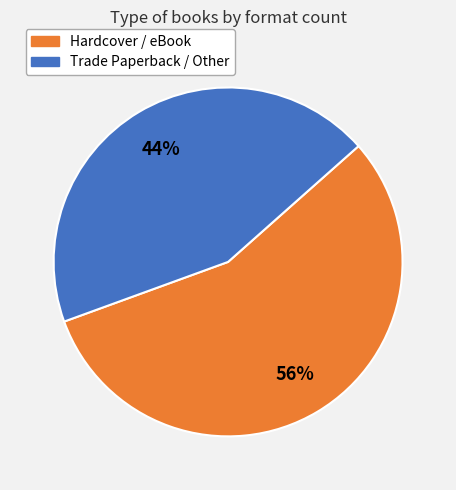

To the nearest percent, what is the average slice percentage?

50%